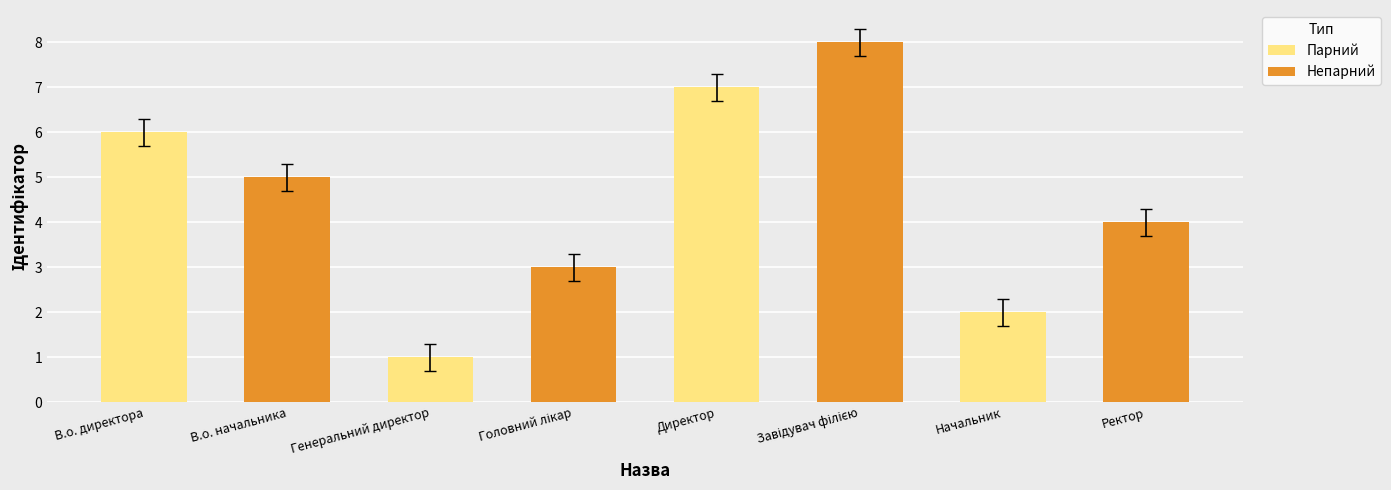

Between В.о. начальника and Ректор, which is larger?

В.о. начальника